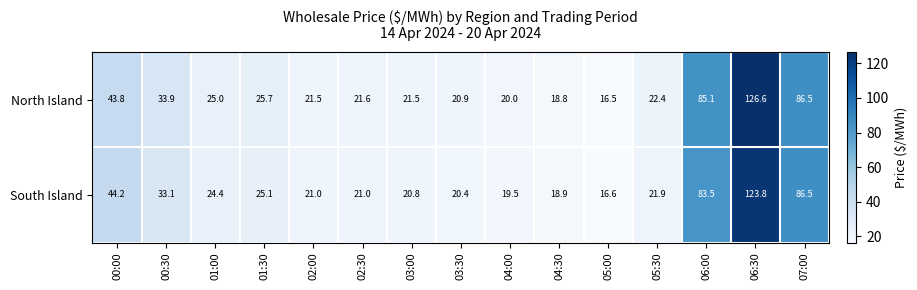

How many data points does each series have?

15